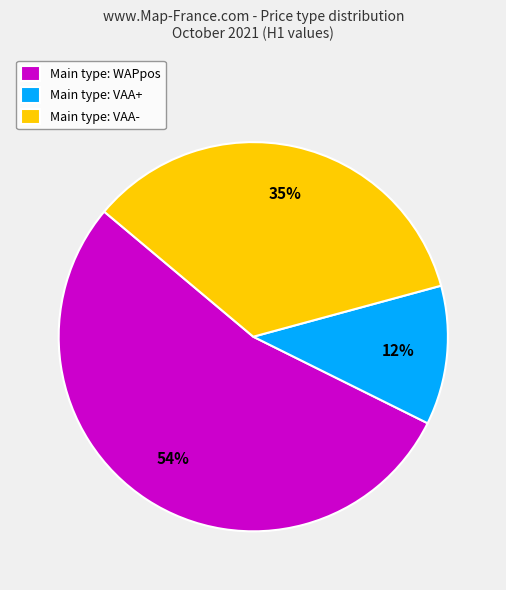

Do Main type: WAPpos and Main type: VAA+ together represent more than half of the pie?

Yes